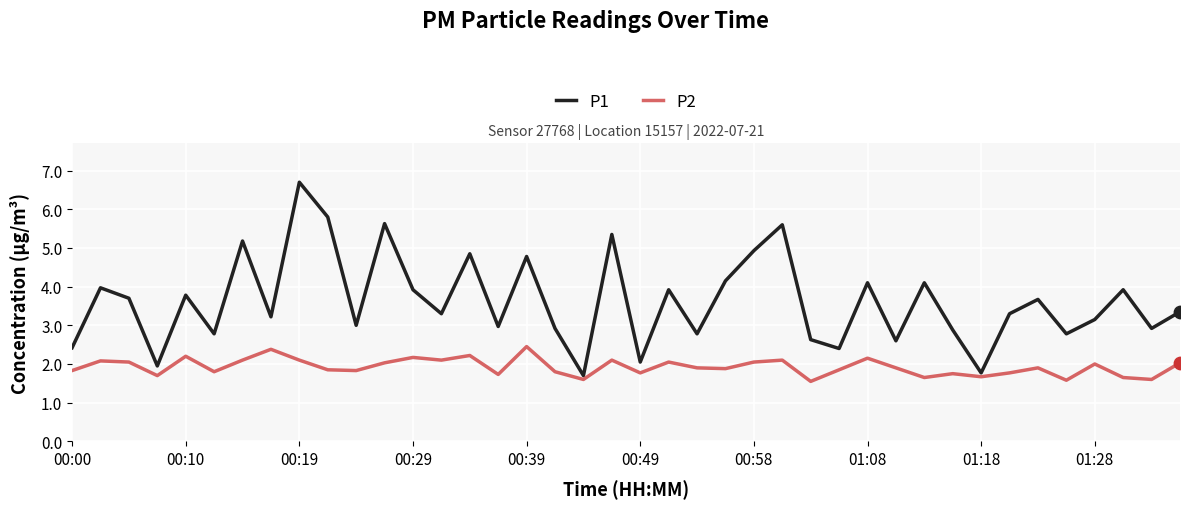

Which series has the largest total across all categories?

P1